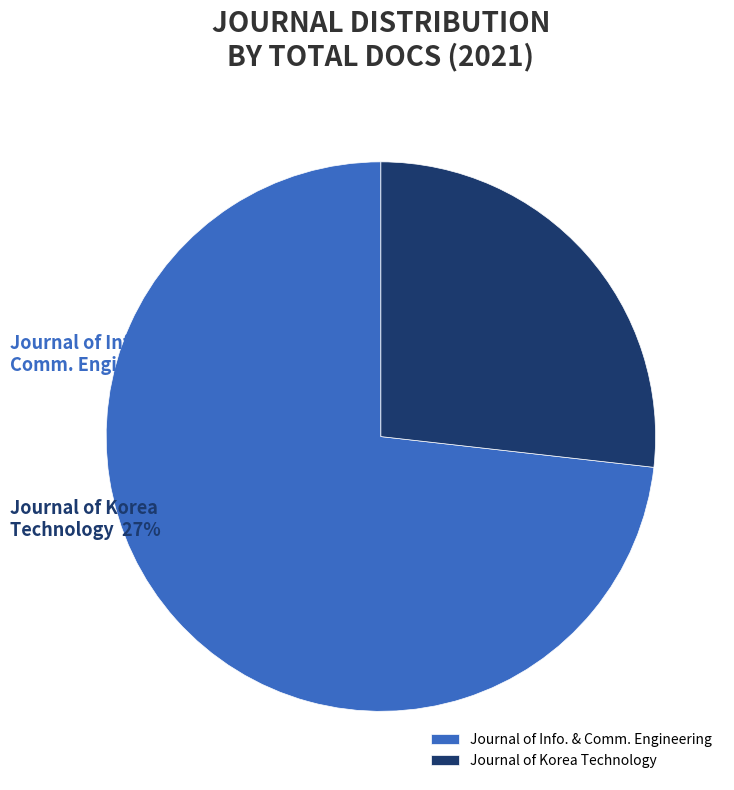

Count the number of slices in the pie.

2